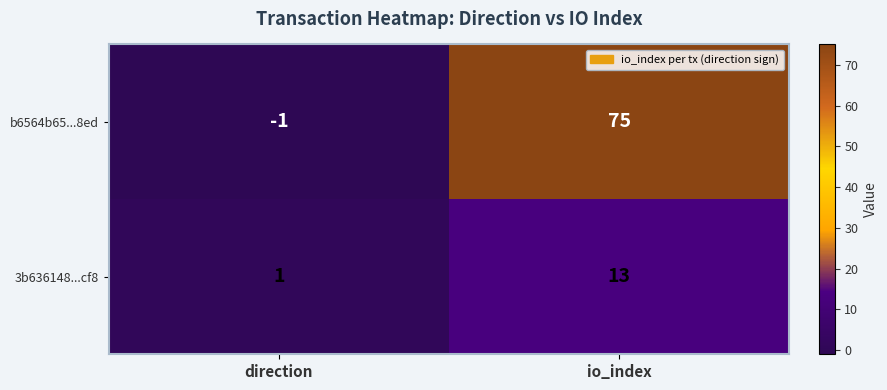

The value of 3b636148...cf8 at io_index is 13. True or false?

True